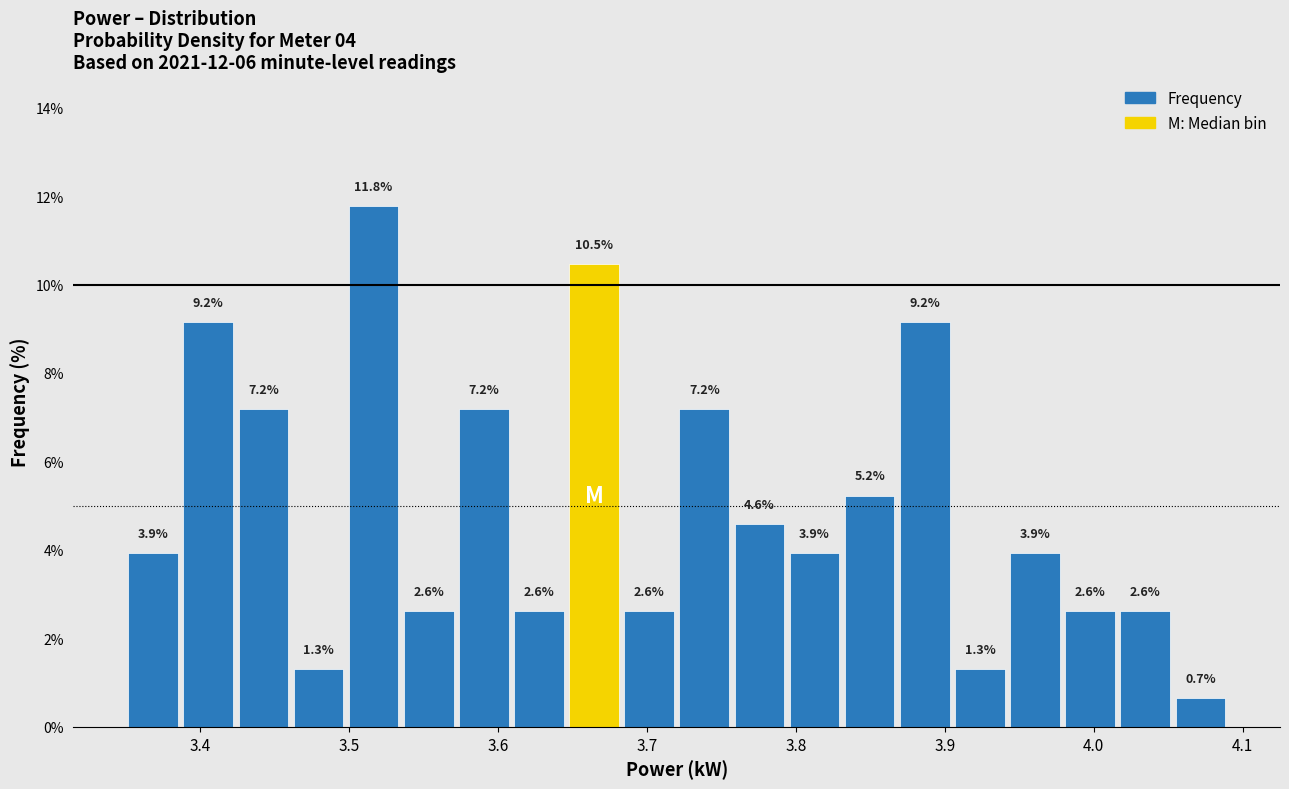

Around what value on the x-axis is the tallest bar? Give the approximate position of its centre, as read against the axis.

3.52